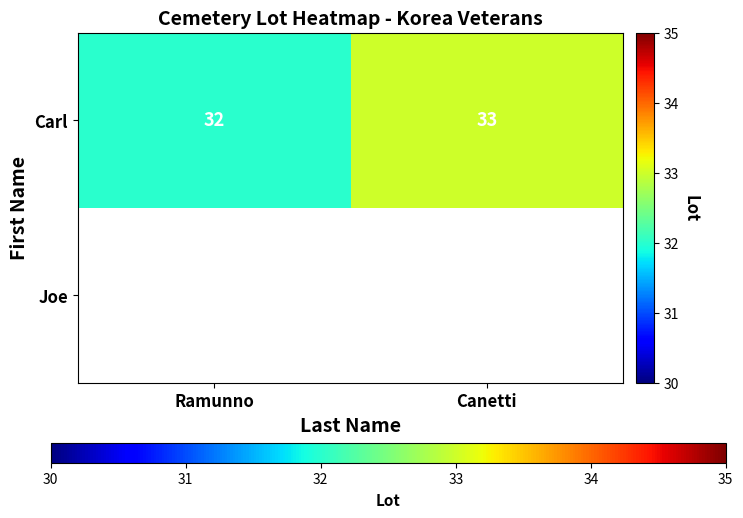

Rank the categories by Carl value from highest to lowest.

Canetti, Ramunno